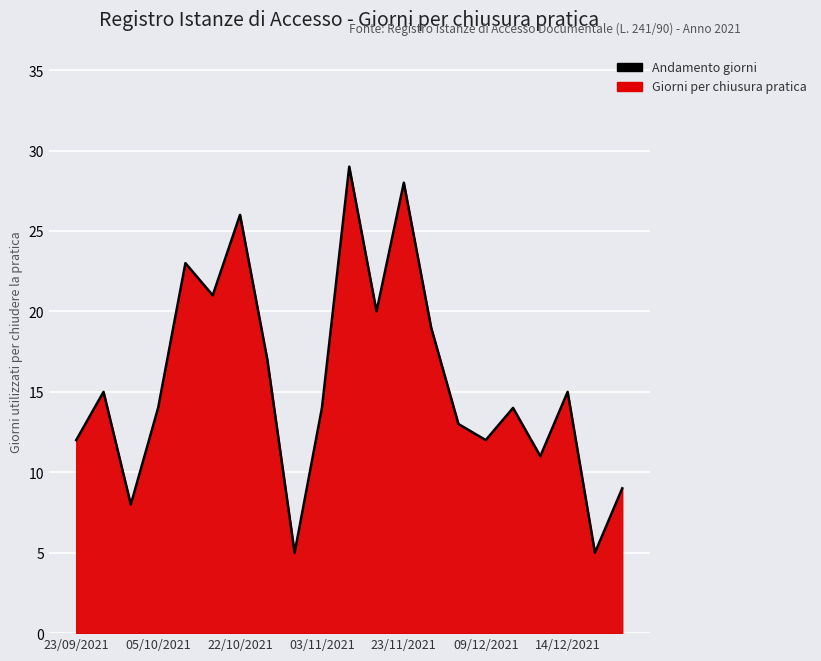

What is the sum of all values?

330